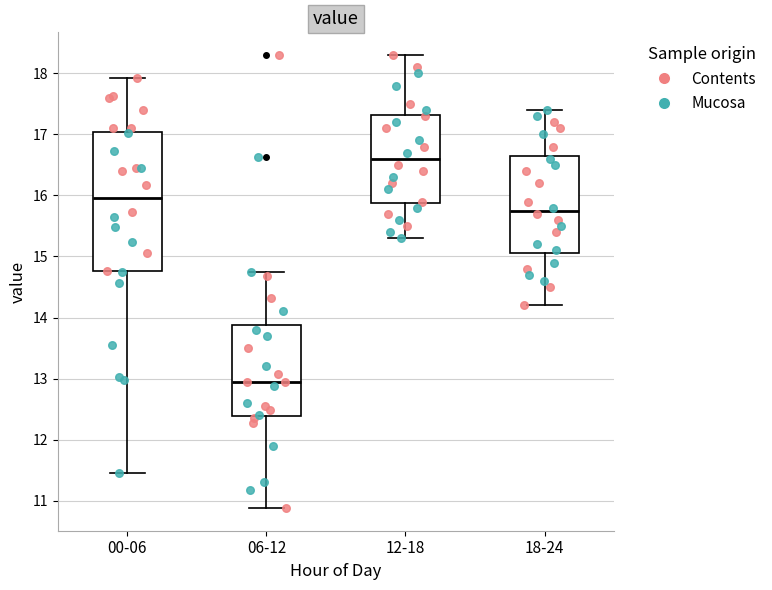

Comparing the boxes themselves (not the whiskers), which one is the tallest?

00-06